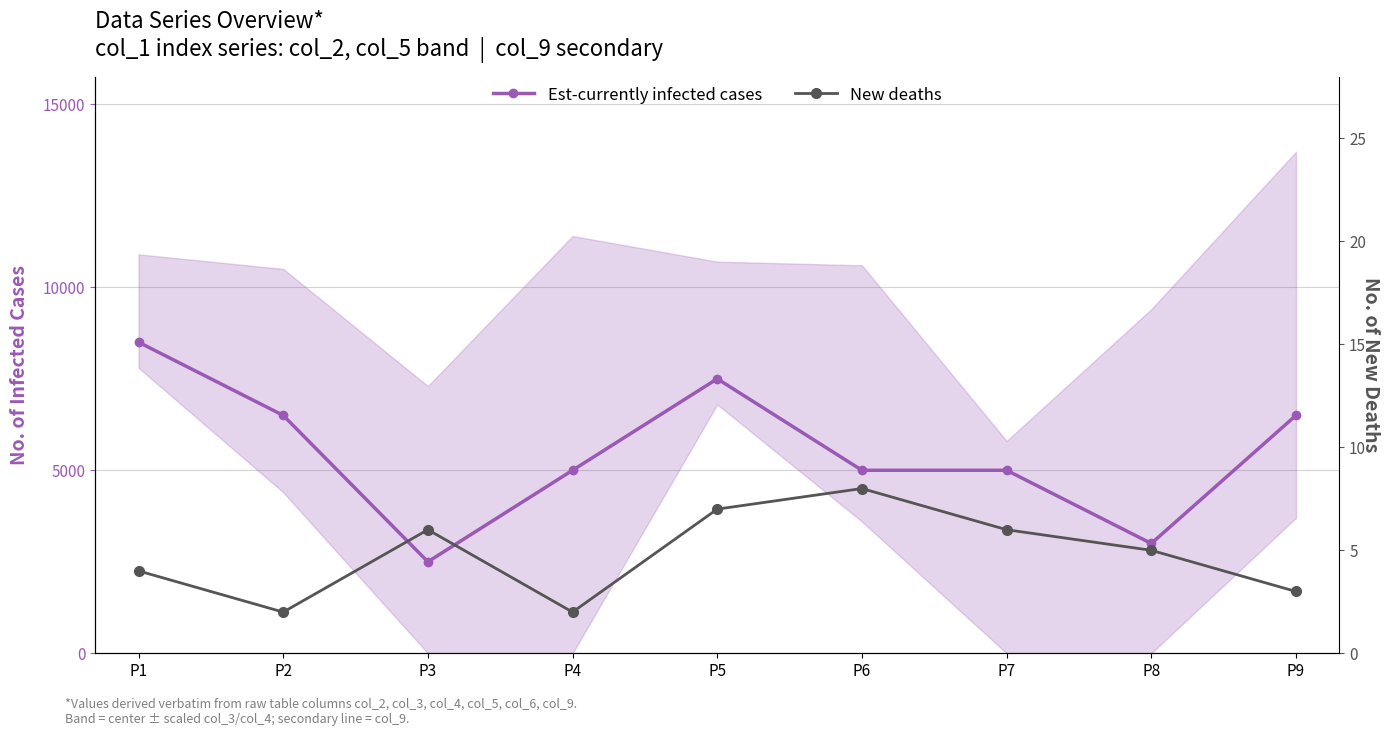

Is it true that Est-currently infected cases equals 9021 at P9?

False